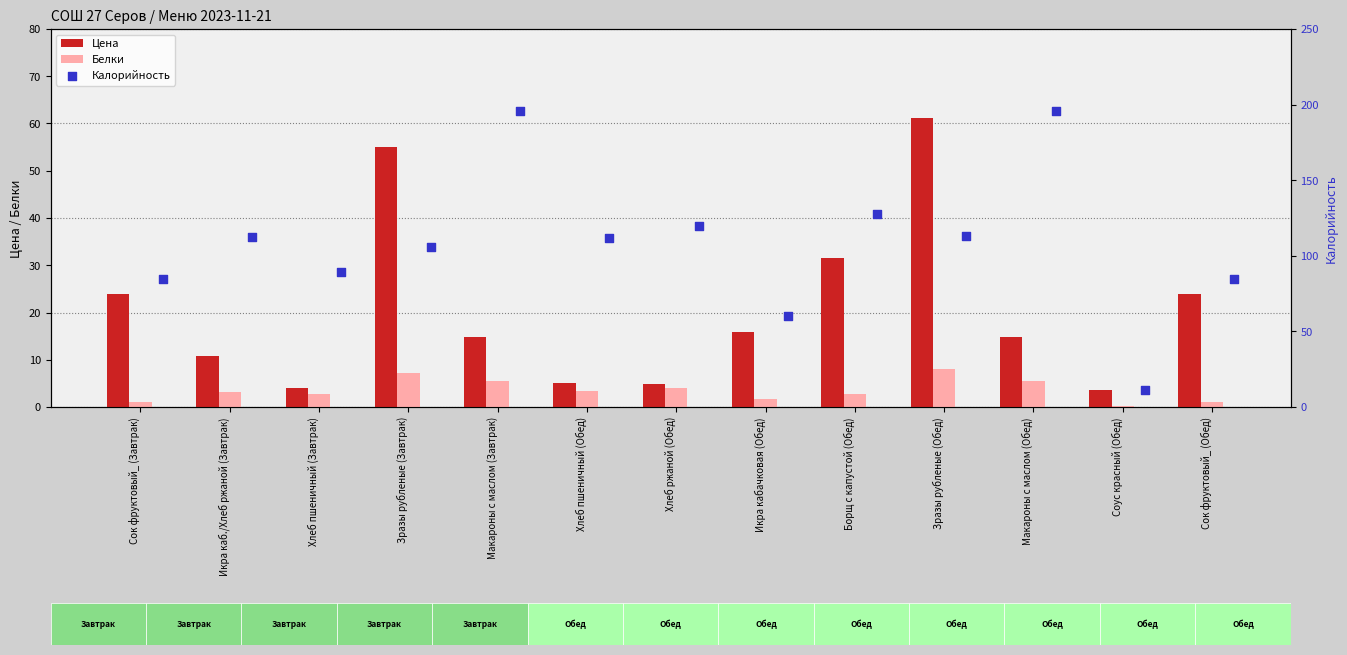

At how many categories does at least one series exceed 84?

11